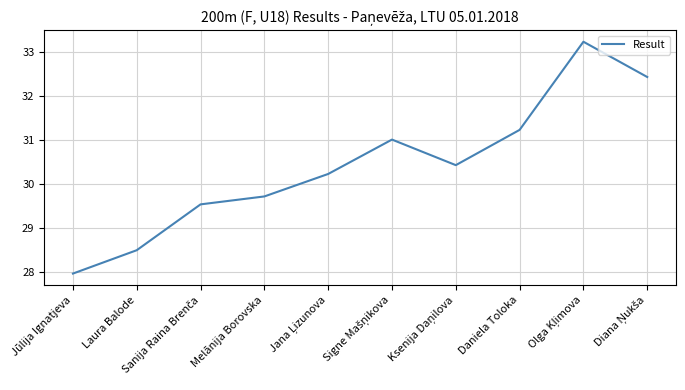

Which label corresponds to the smallest value in the chart?

Jūlija Ignatjeva